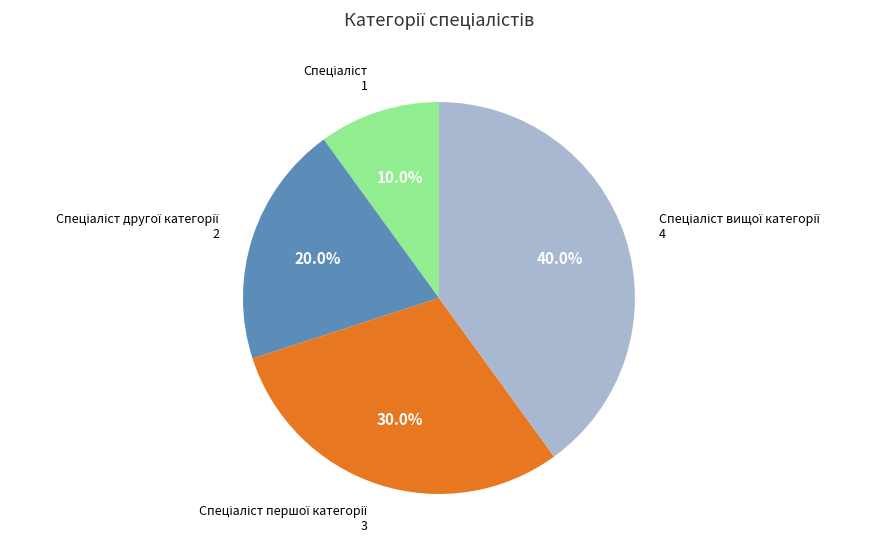

How many segments does this pie chart have?

4